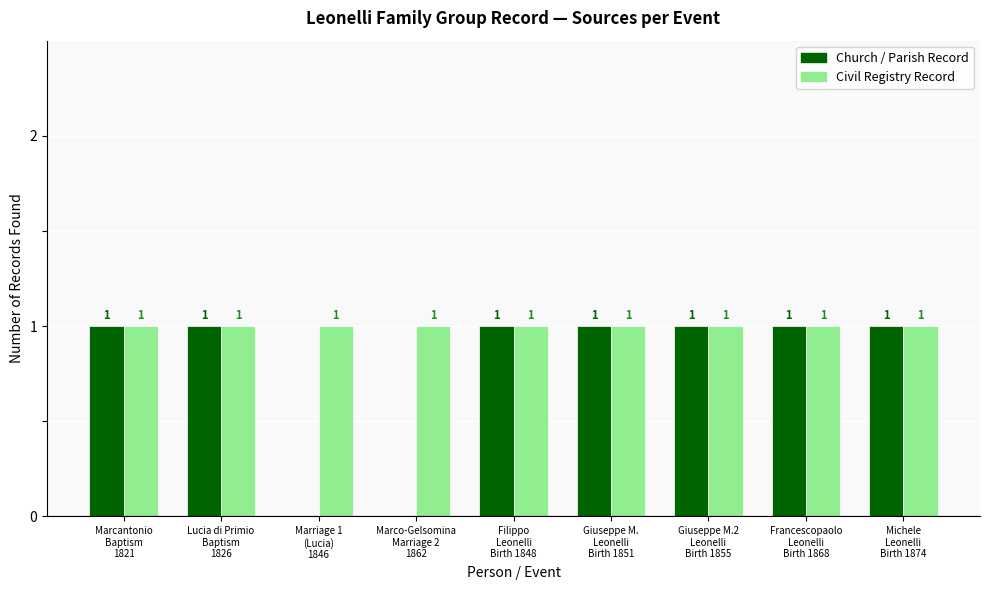

Is it true that Civil Record equals 1 at Lucia di Primio
Baptism
1826?

True